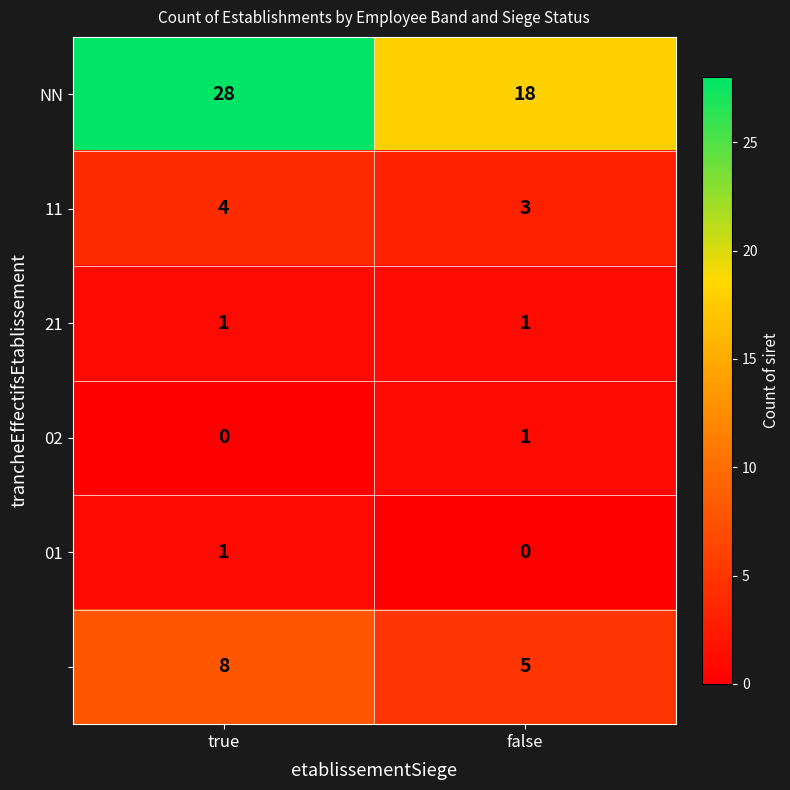

What is the total value across all series at true?

42